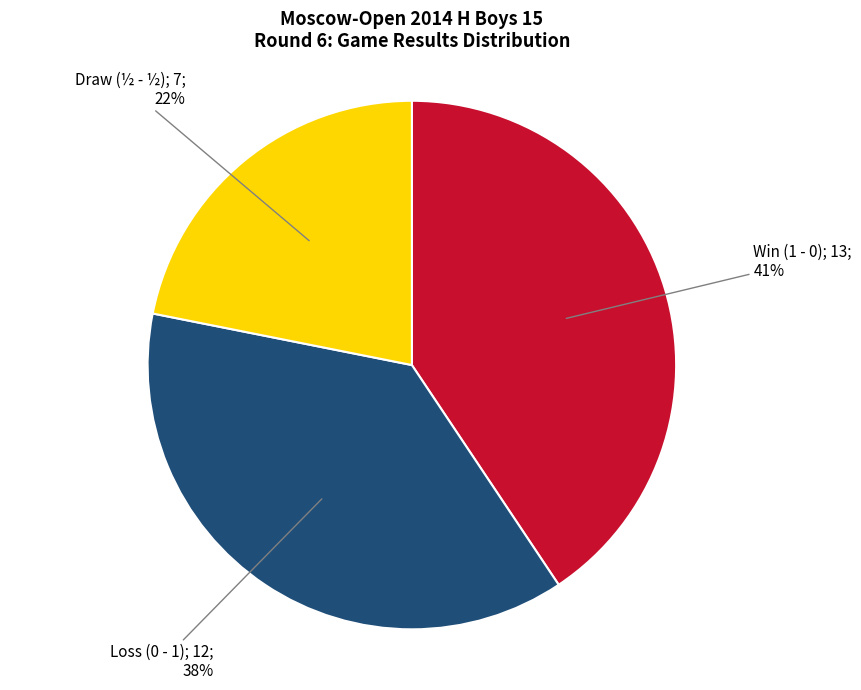

To the nearest percent, what is the difference between the largest and smallest slice percentages?

19%